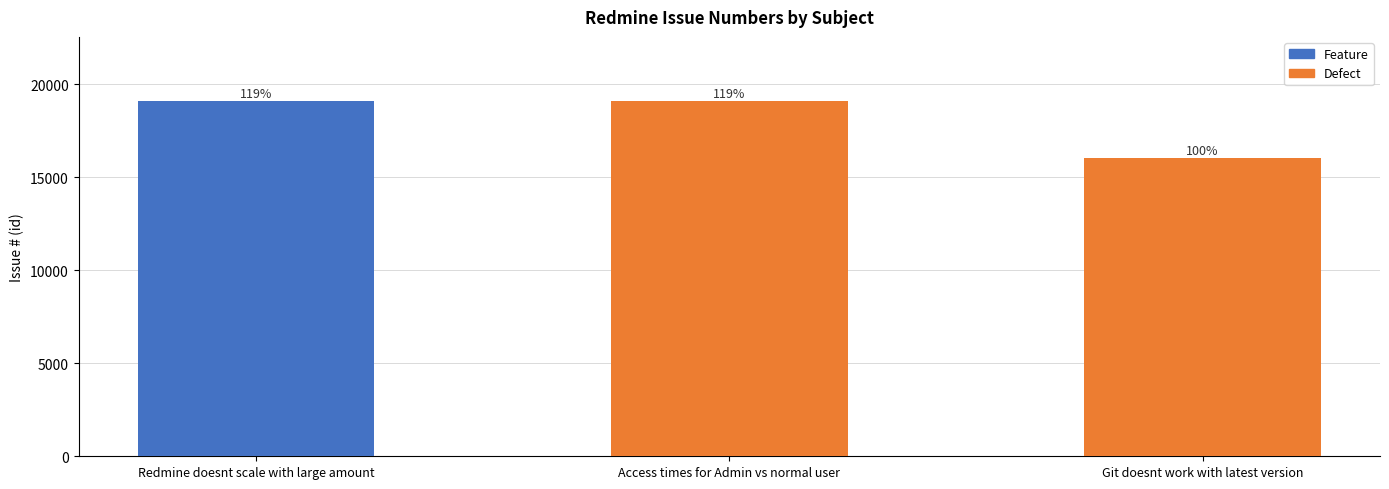

How many bars are there in total?

3